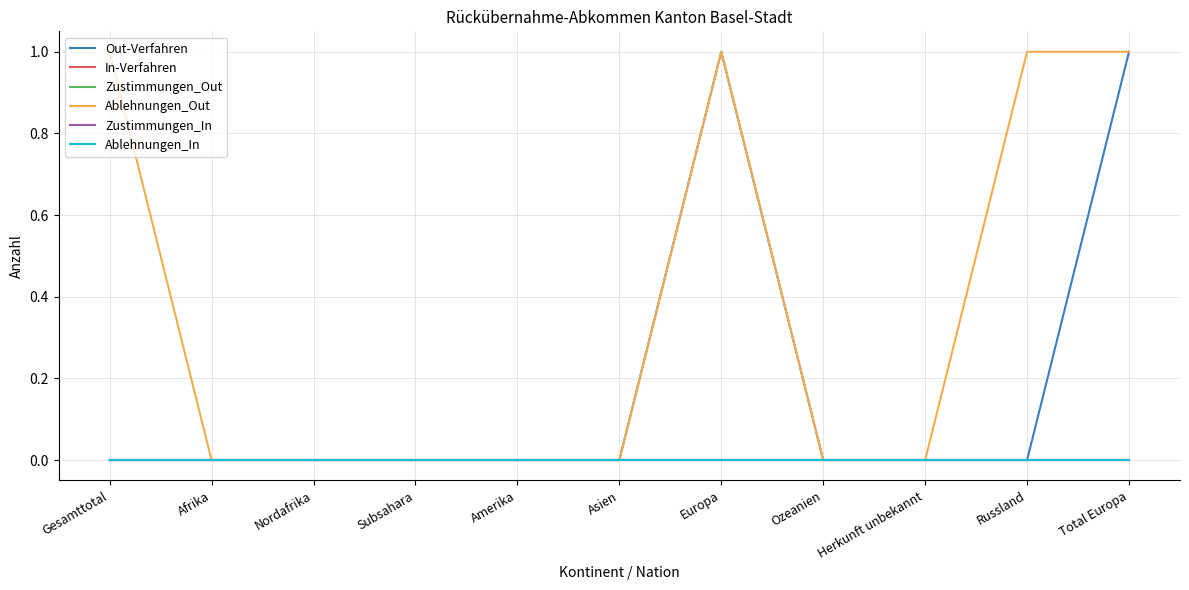

Is this an area chart (filled region under the line)?

No